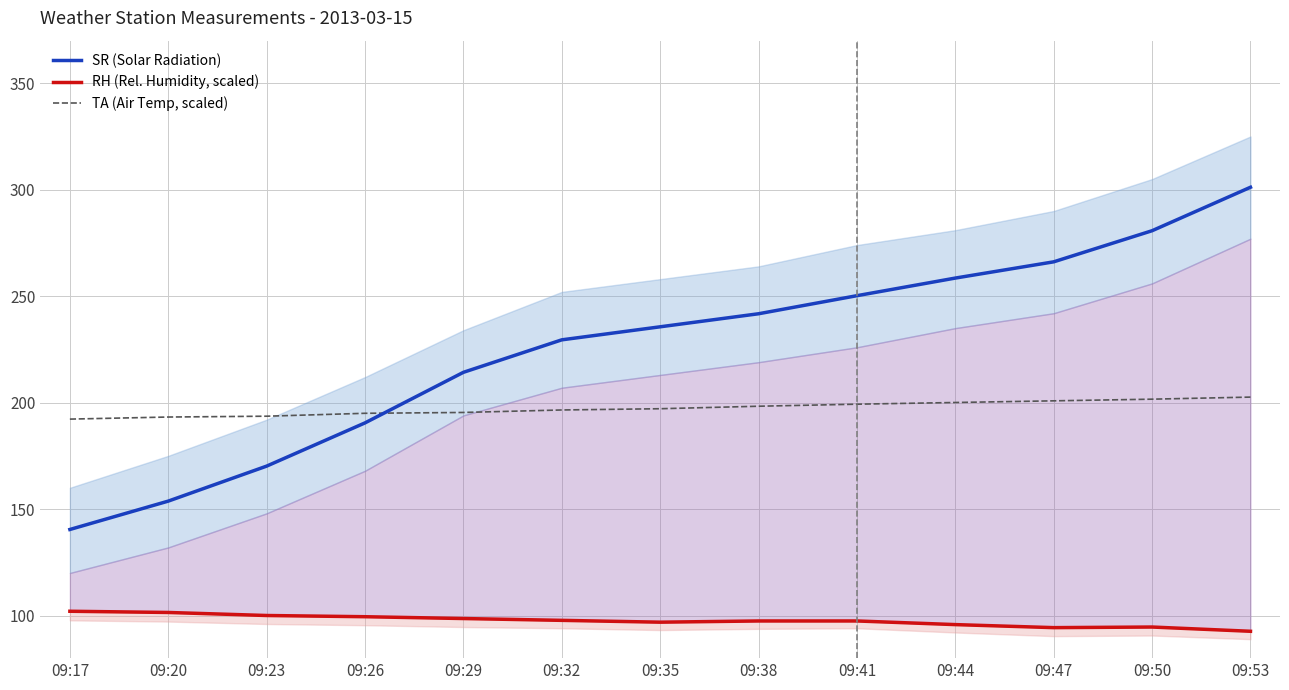

Between 09:47 and 09:41, which is larger?

09:47